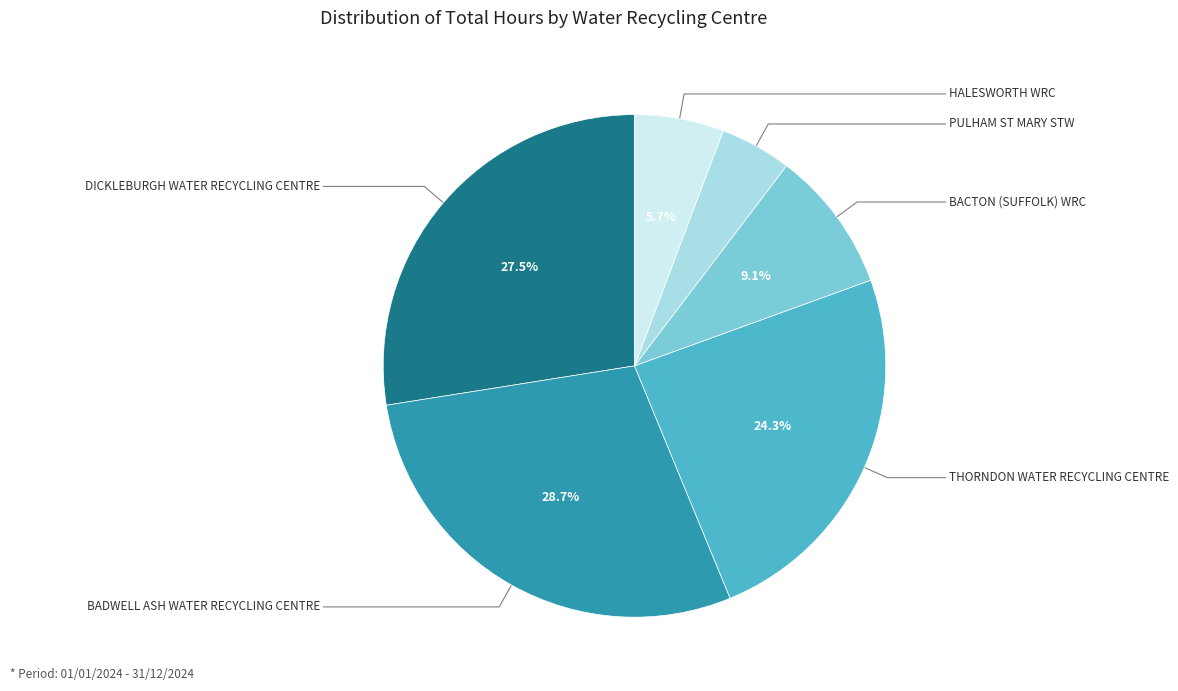

Does any single category account for the majority?

No